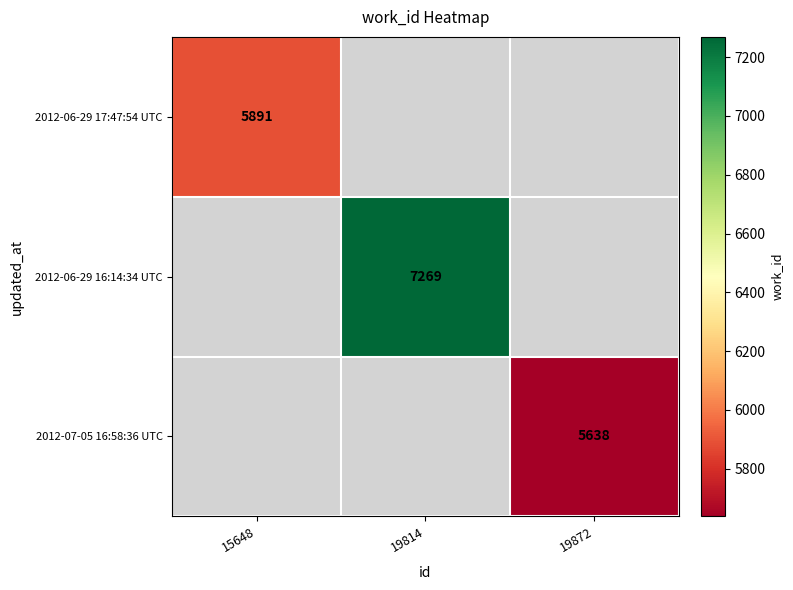

Which label corresponds to the largest value in the chart?

19814